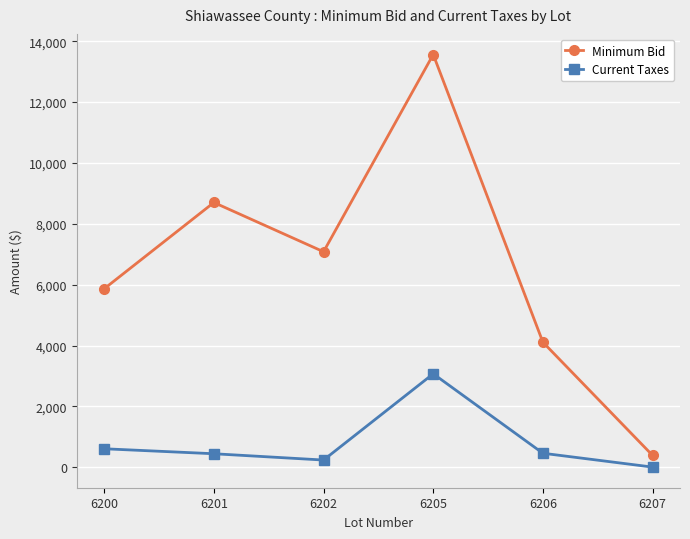

True or false: Minimum Bid and Current Taxes intersect in this chart.

False